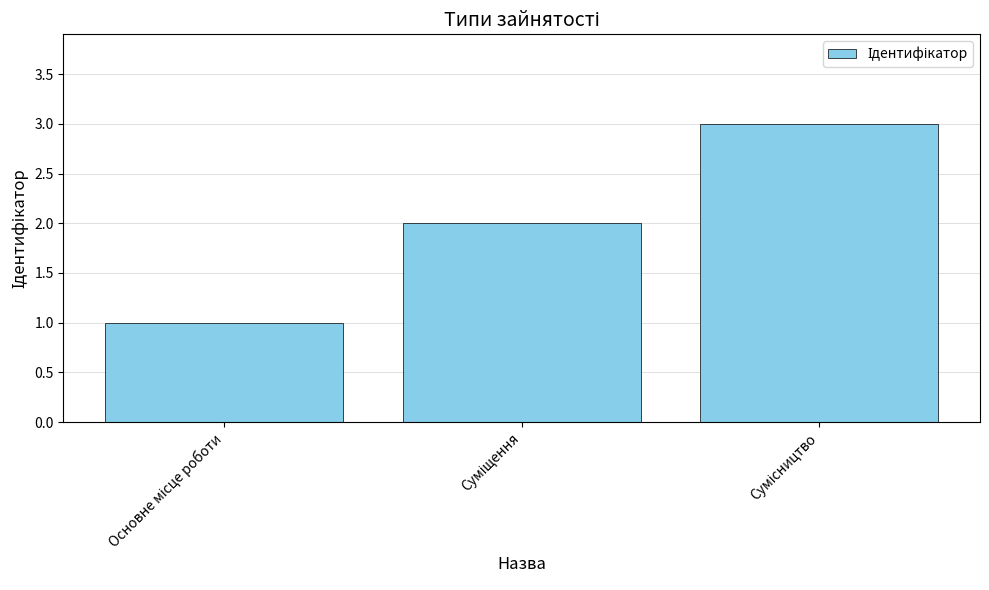

What is the sum of all values?

6